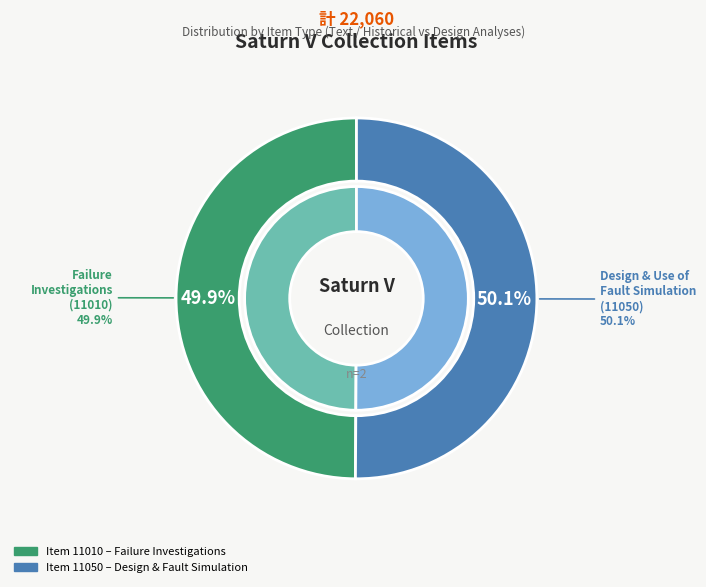

How much of the chart is everything except Failure Investigations of Large Liquid Propellant Rocket Engines?

50.1%